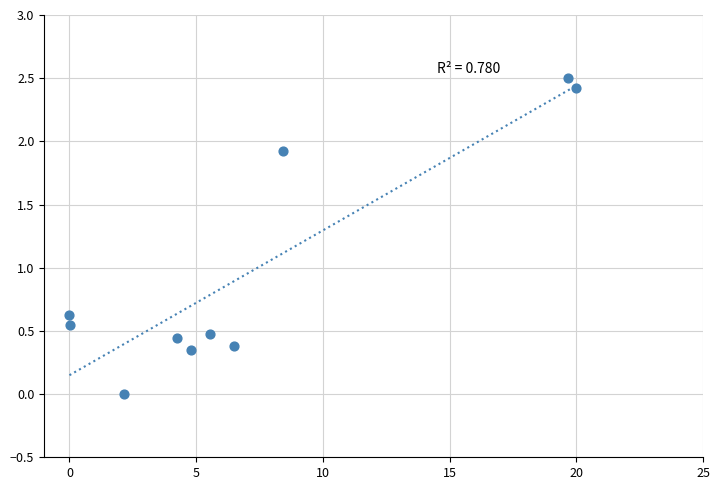

What Y value in the scatter plot is closest to 1?

0.6